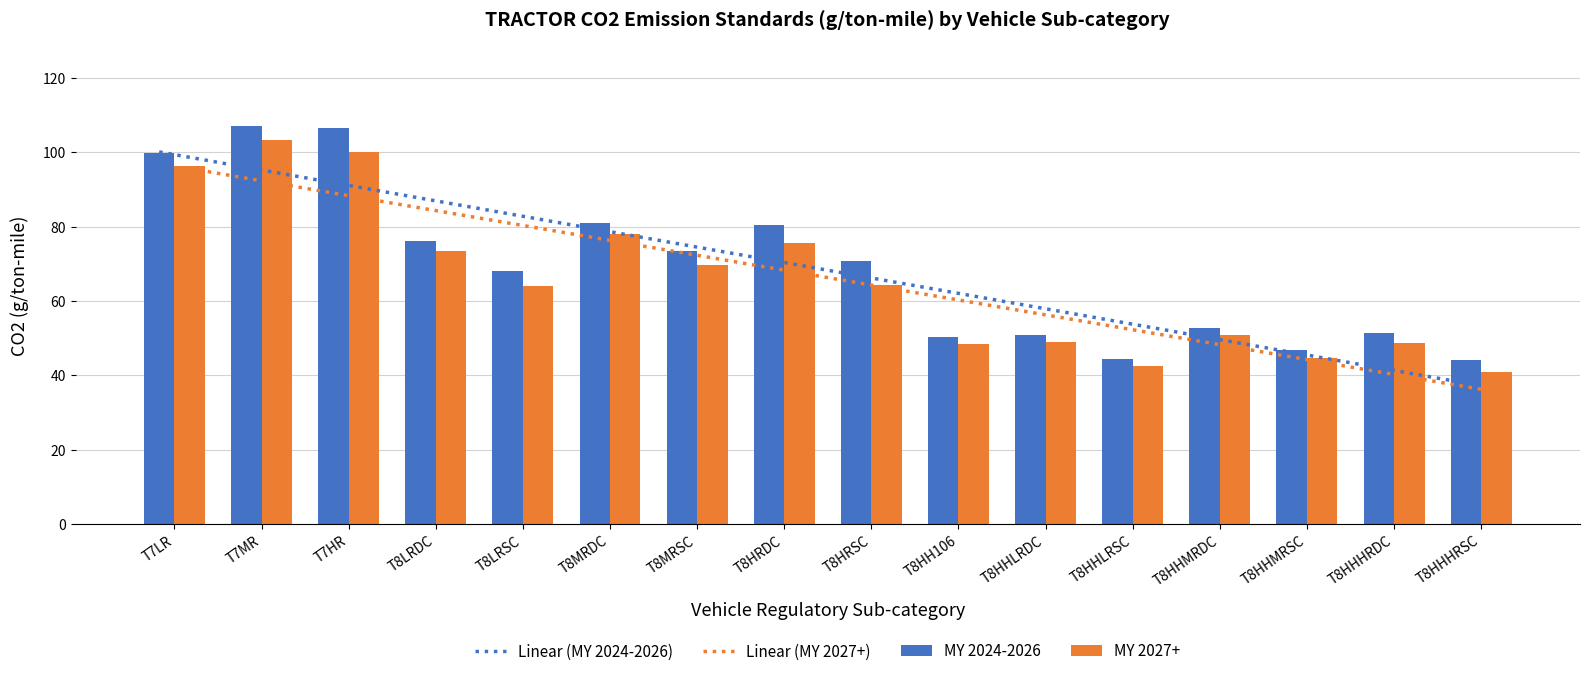

Which series has the largest range (max minus min)?

MY 2024-2026